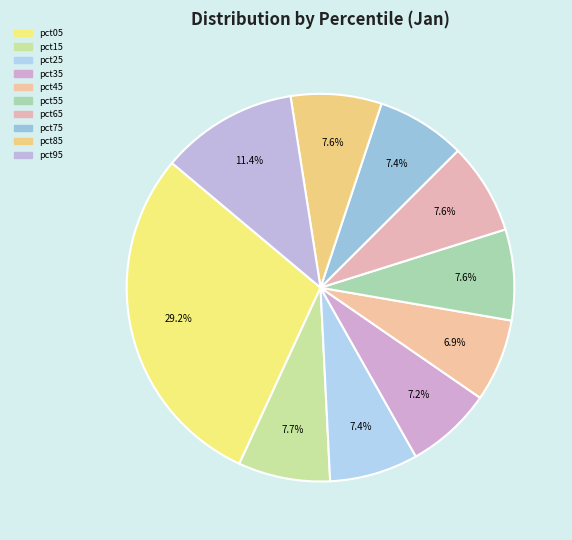

Is there a majority slice in this chart?

No